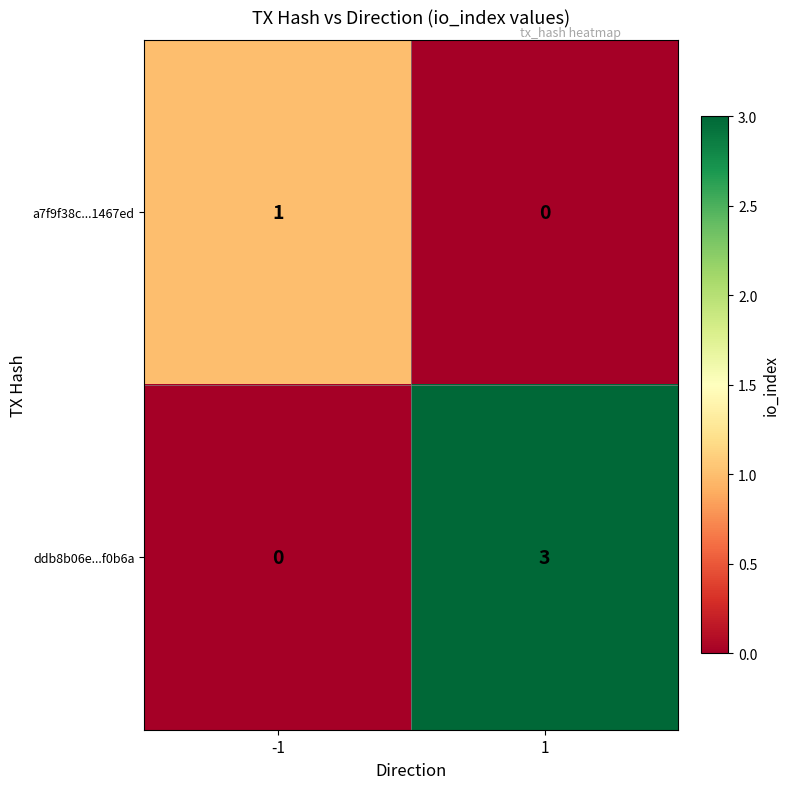

What is the sum of the ddb8b06e...f0b6a values at -1 and 1?

3